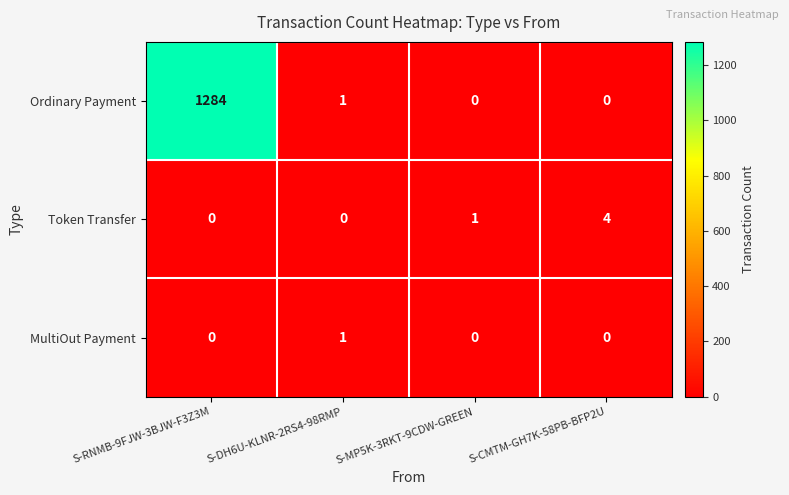

List the series in order of their peak value, highest first.

Ordinary Payment, Token Transfer, MultiOut Payment